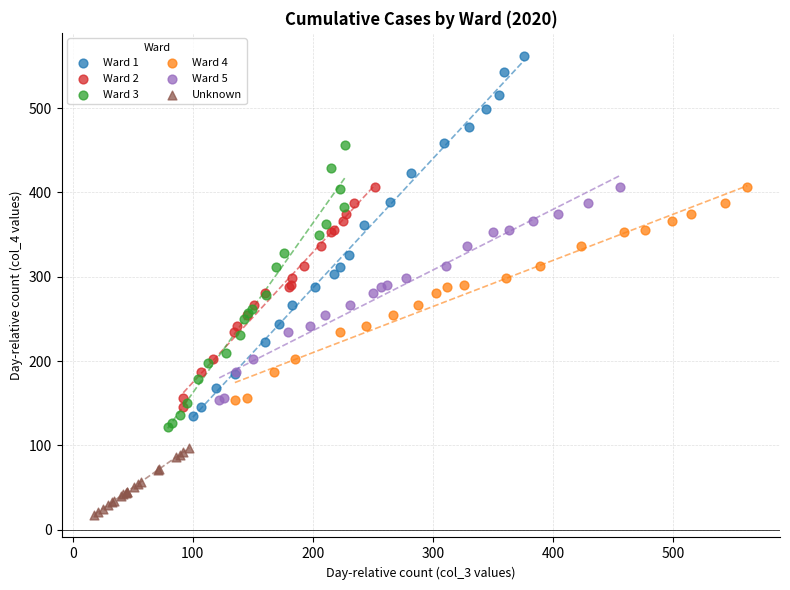

Which series reaches the maximum Y coordinate?

Ward 1